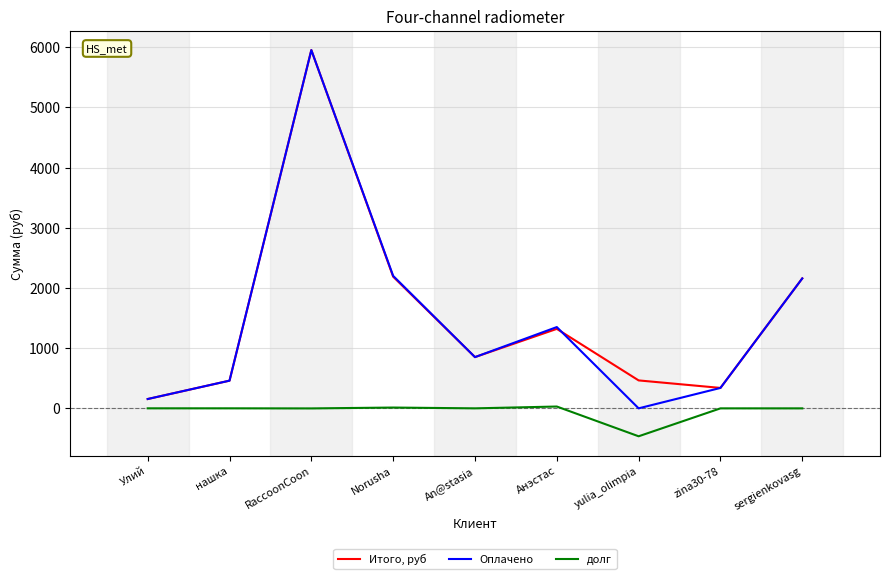

At which category is the sum across all series the highest?

RaccoonCoon